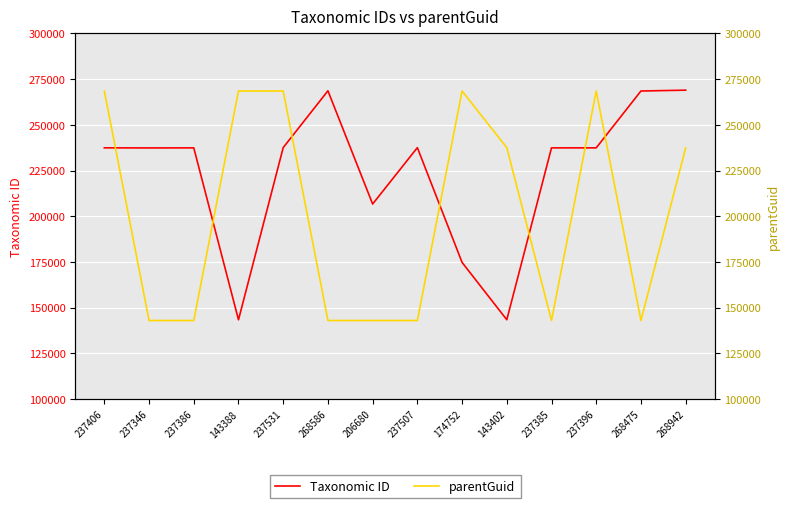

Where is the first local minimum for parentGuid?

237385